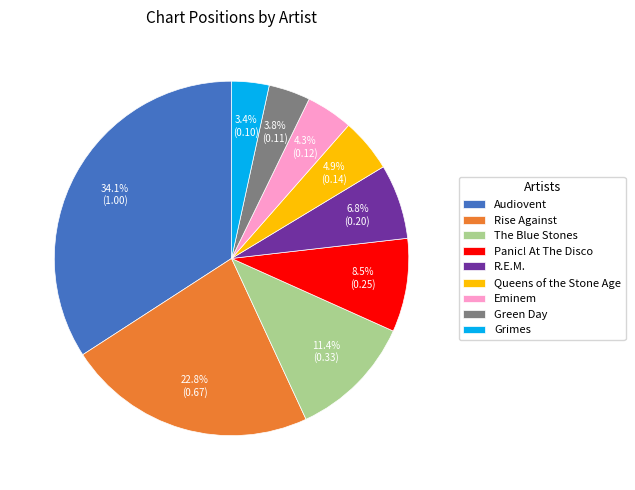

Does Rise Against account for over 50% of the chart?

No